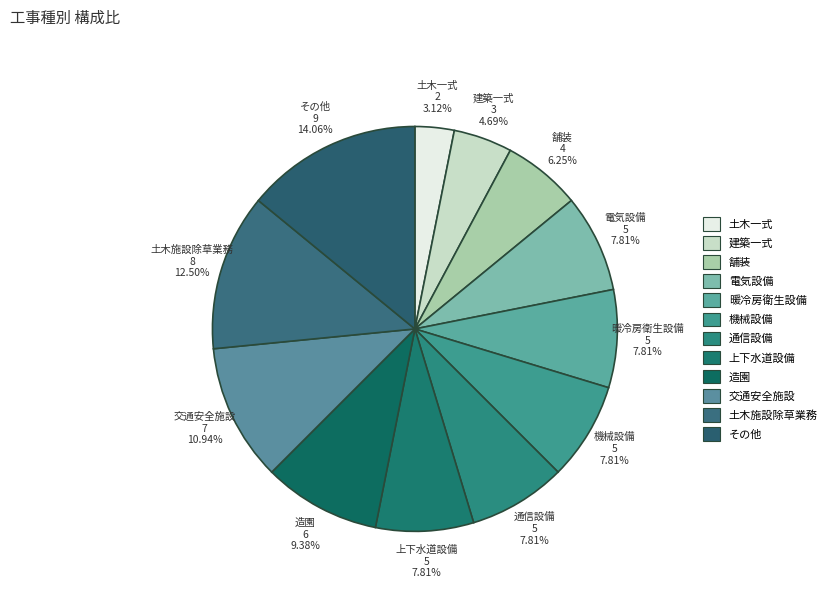

How many slices are in this pie chart?

12